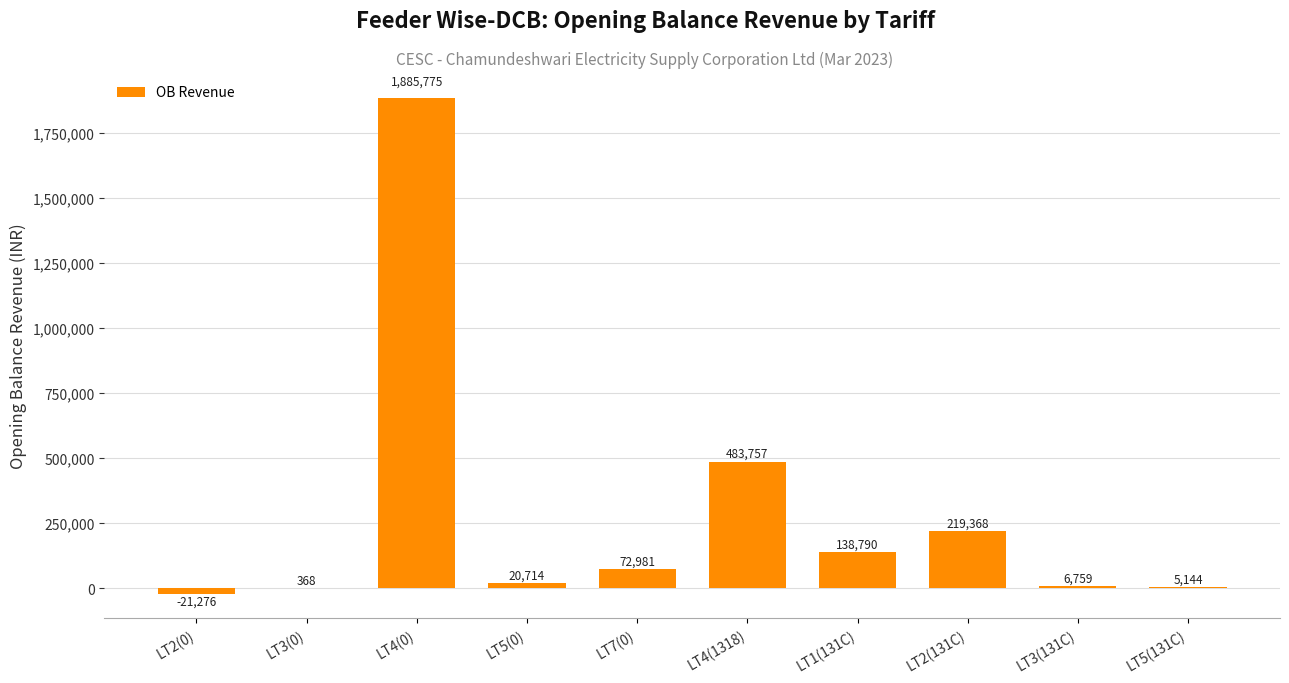

The chart shows a value of 483756.6 at LT4(1318). True or false?

True